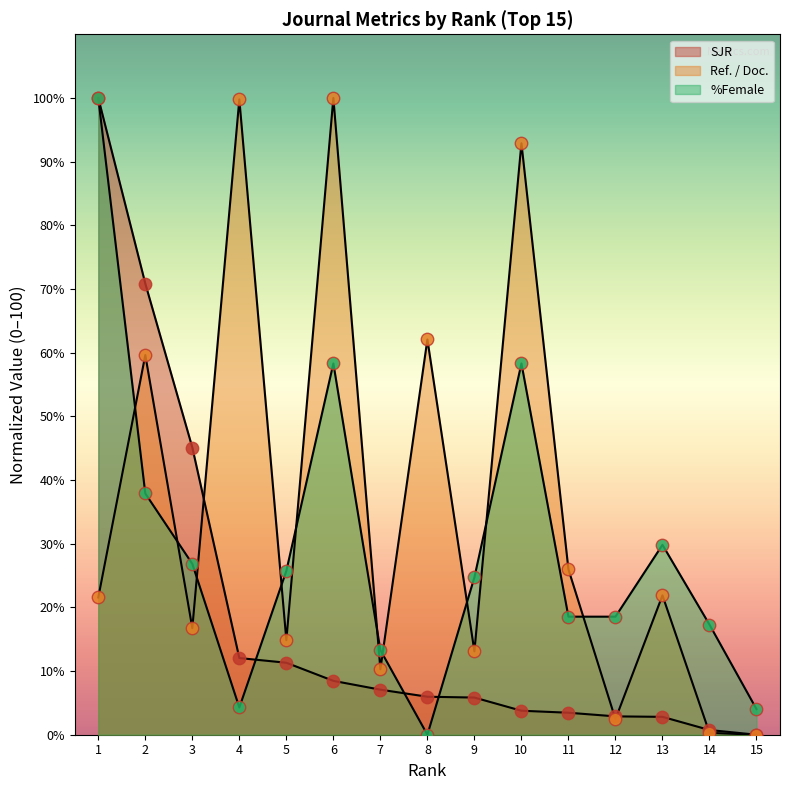

Which series has the largest total across all categories?

Ref. / Doc.